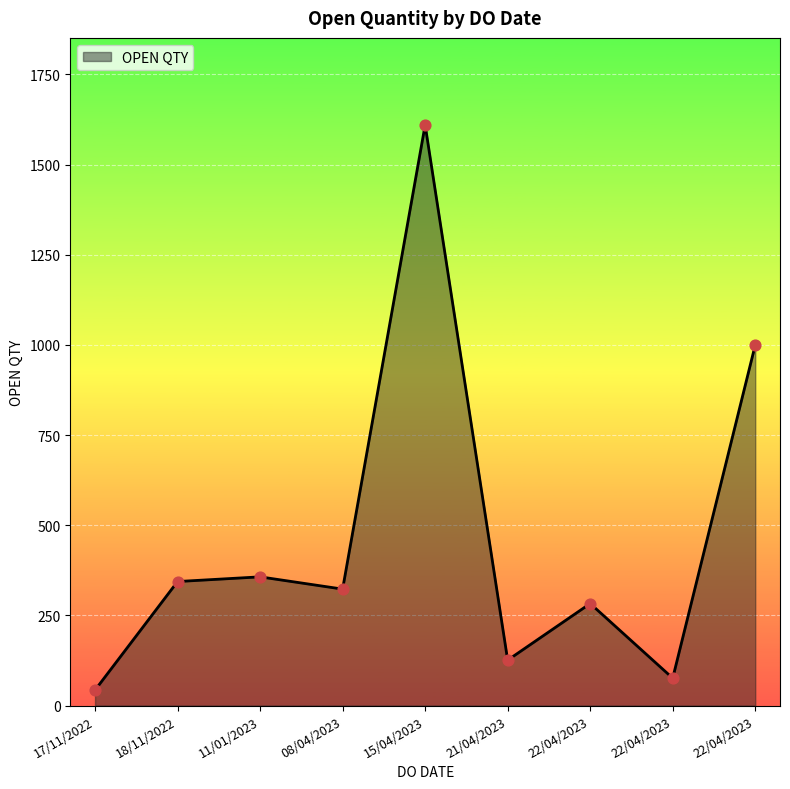

Does the chart have visible grid lines?

Yes